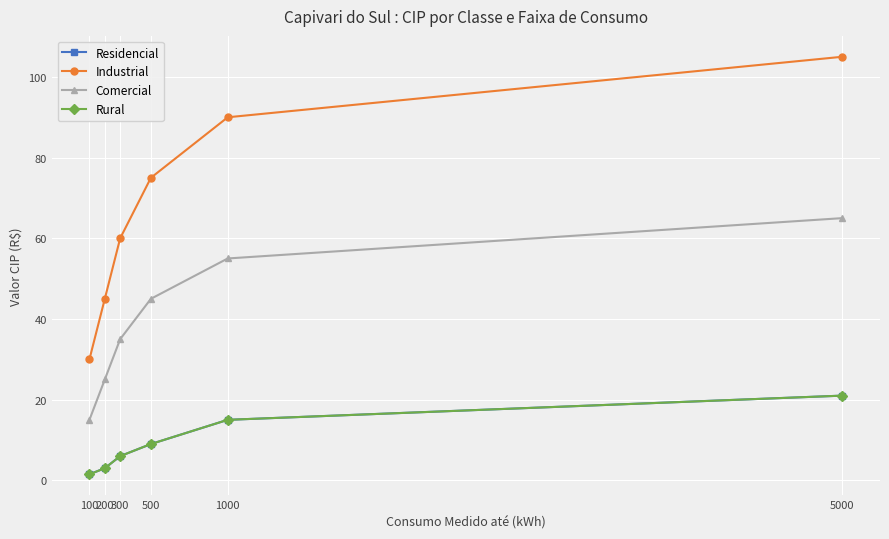

What is the lowest value of the Residencial series?

1.5